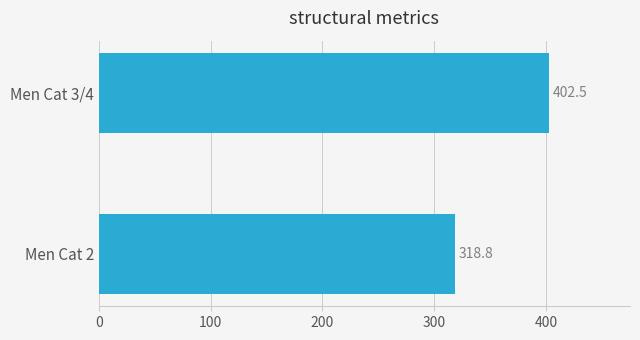

Rank the categories by value from highest to lowest.

Men Cat 3/4, Men Cat 2